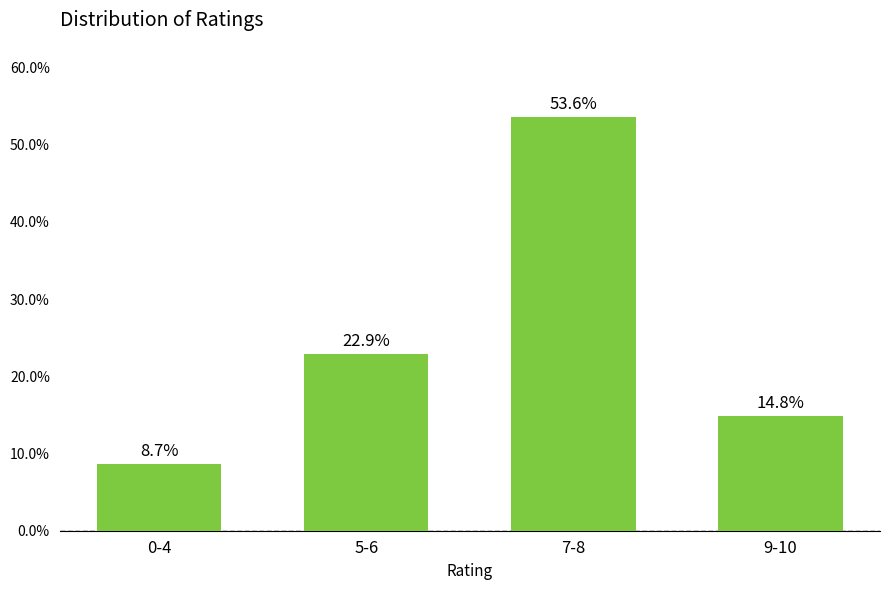

What is the label of the 4th bar from the right?

0-4